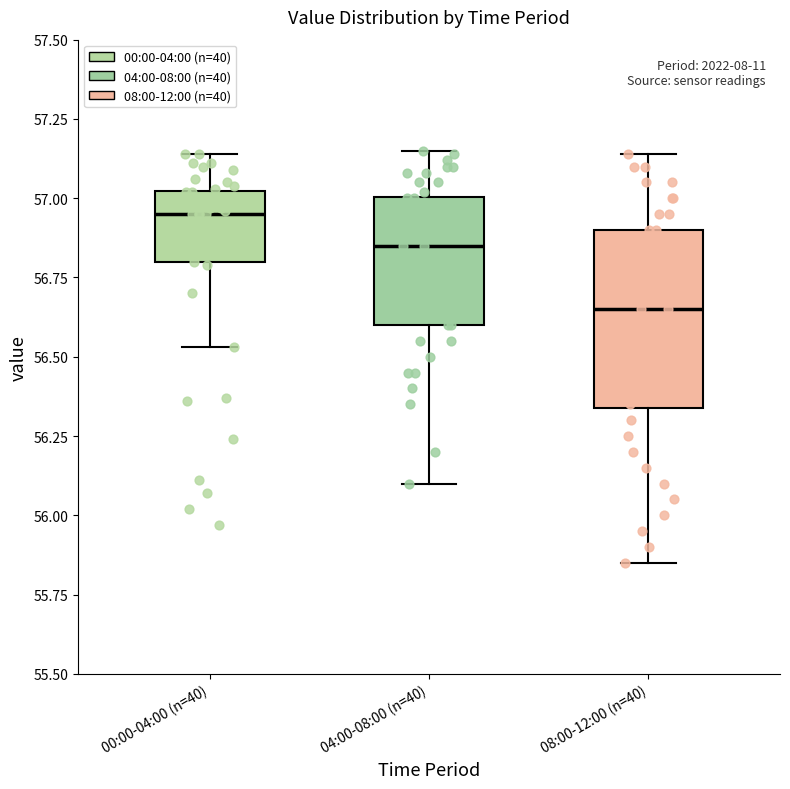

Reading left to right, read every box against the y-axis: the position of its median line, the range the box covers, and the ends of its whiskers. The values are not printed on the chart, so give them approximately, as read against the axis.

00:00-04:00 (n=40): median 56.95, box 56.80 to 57.00, whiskers 56.55 to 57.15
04:00-08:00 (n=40): median 56.85, box 56.60 to 57.00, whiskers 56.10 to 57.15
08:00-12:00 (n=40): median 56.65, box 56.35 to 56.90, whiskers 55.85 to 57.15